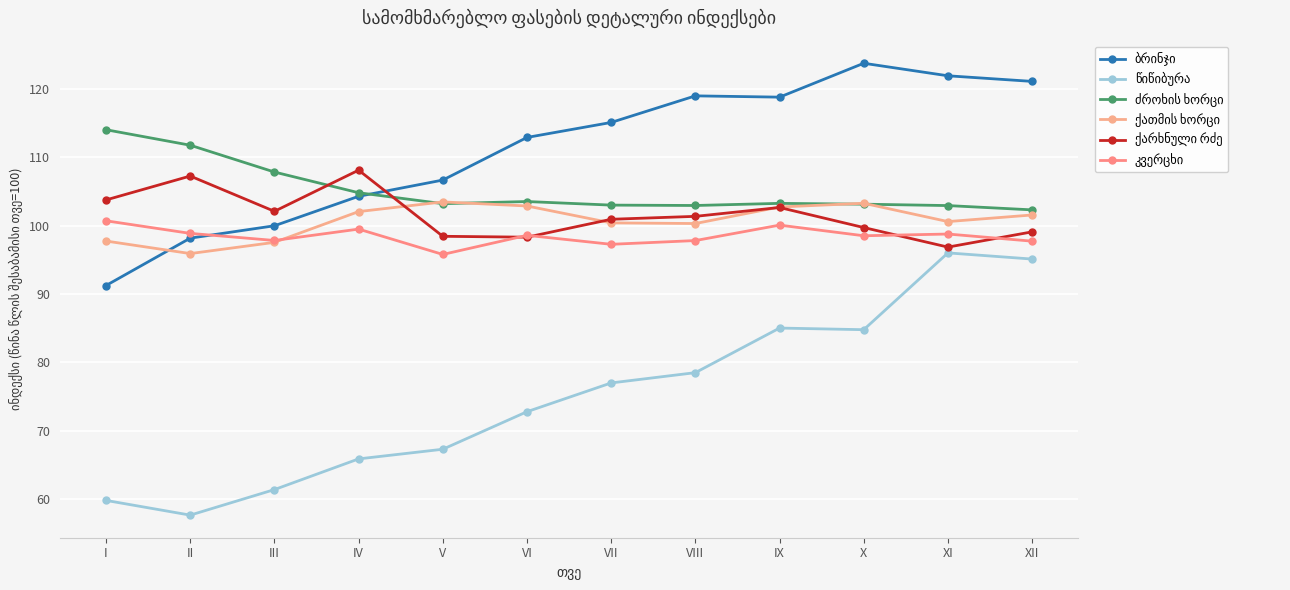

Reading left to right, list all the values displayed in this chart.

ბრინჯი: I=91.2	II=98.2	III=100.0	IV=104.3	V=106.7	VI=112.9	VII=115.1	VIII=119.0	IX=118.8	X=123.8	XI=121.9	XII=121.1
წიწიბურა: I=59.8	II=57.7	III=61.4	IV=65.9	V=67.3	VI=72.8	VII=77.0	VIII=78.5	IX=85.0	X=84.8	XI=96.0	XII=95.1
ძროხის ხორცი: I=114.0	II=111.8	III=107.8	IV=104.8	V=103.2	VI=103.5	VII=103.0	VIII=103.0	IX=103.3	X=103.1	XI=102.9	XII=102.3
ქათმის ხორცი: I=97.8	II=95.9	III=97.6	IV=102.1	V=103.5	VI=102.9	VII=100.4	VIII=100.3	IX=102.7	X=103.3	XI=100.6	XII=101.6
ქარხნული რძე: I=103.8	II=107.3	III=102.1	IV=108.1	V=98.4	VI=98.3	VII=100.9	VIII=101.4	IX=102.7	X=99.7	XI=96.9	XII=99.1
კვერცხი: I=100.7	II=98.9	III=97.8	IV=99.5	V=95.8	VI=98.6	VII=97.3	VIII=97.8	IX=100.1	X=98.5	XI=98.8	XII=97.7